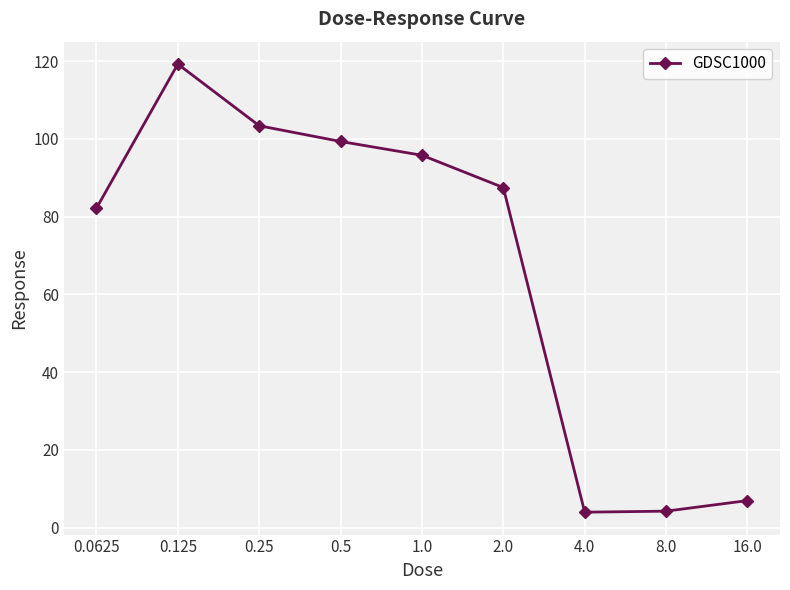

What is the value of the 1st point from the left?

82.2